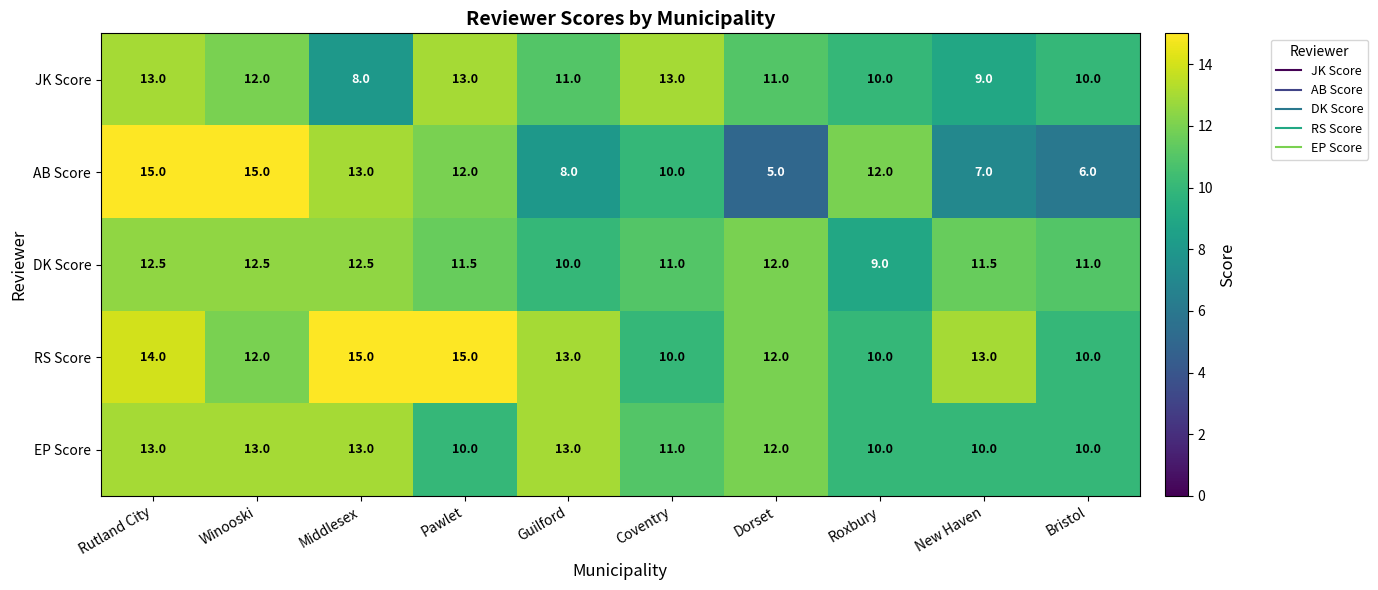

Is it true that AB Score equals 3.5 at Middlesex?

False